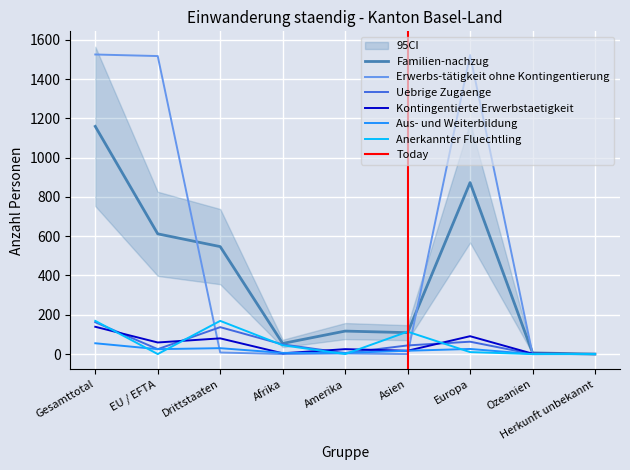

Which series has the widest spread of values?

Erwerbs-tätigkeit ohne Kontingentierung